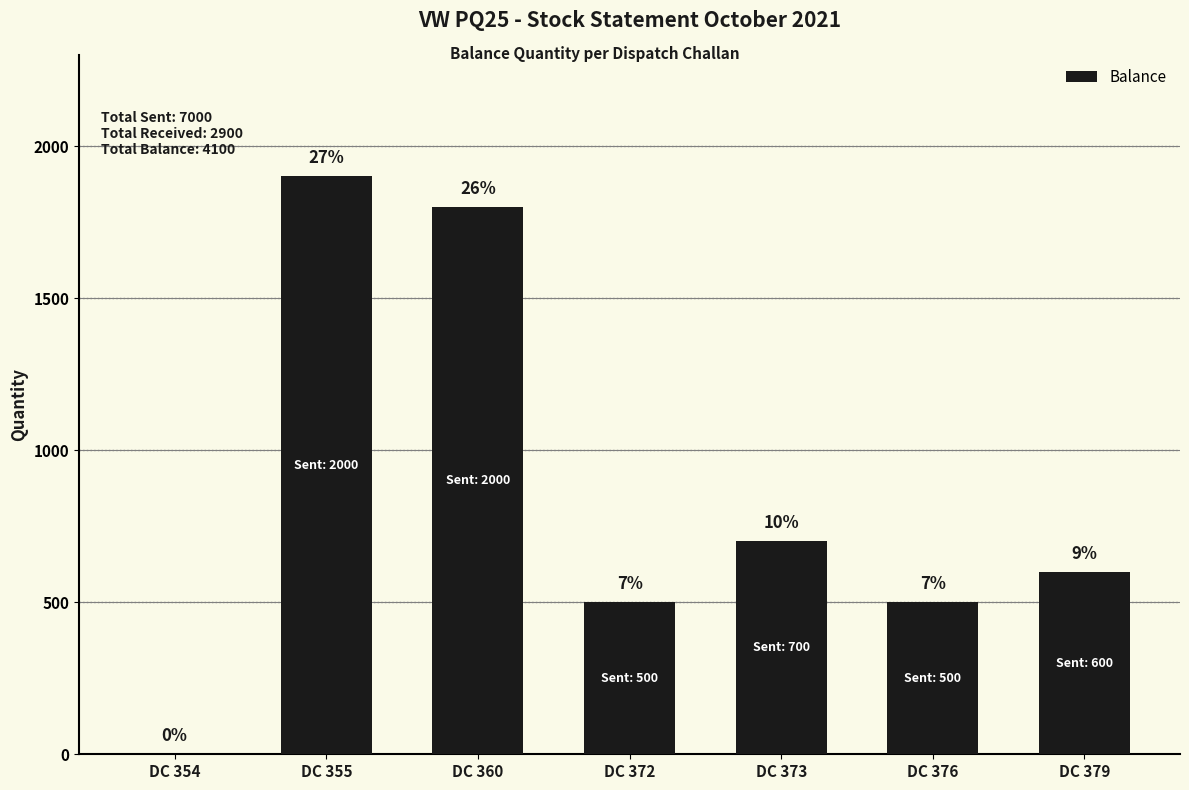

List the labels in order of value, smallest first.

DC 354, DC 372, DC 376, DC 379, DC 373, DC 360, DC 355